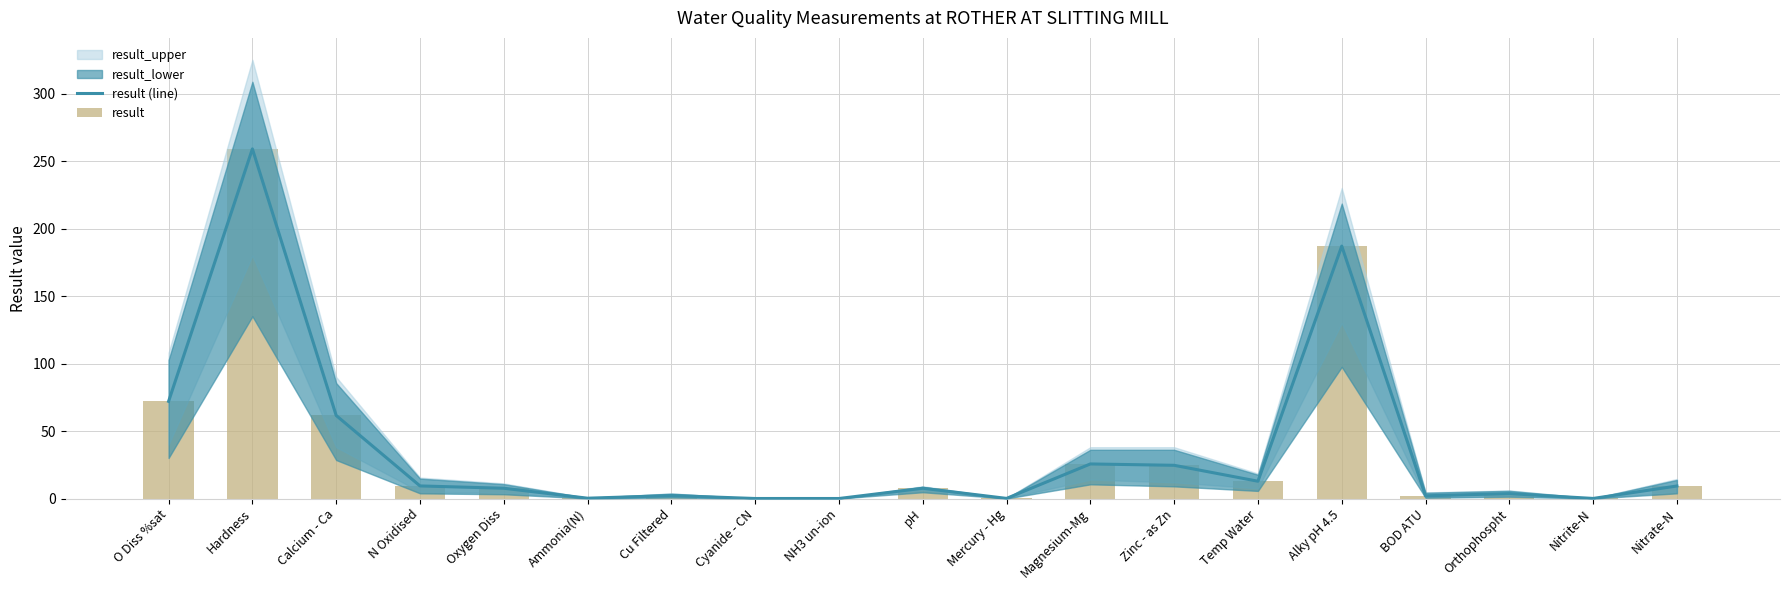

Reading left to right, extract all data points from this chart.

result (line): 72.0	259.0	61.5	9.3	7.6	0.2	2.2	0.0	0.0	7.6	0.1	25.6	24.6	12.8	187.0	2.0	3.6	0.1	9.3
result: 72.0	259.0	61.5	9.3	7.6	0.2	2.2	0.0	0.0	7.6	0.1	25.6	24.6	12.8	187.0	2.0	3.6	0.1	9.3